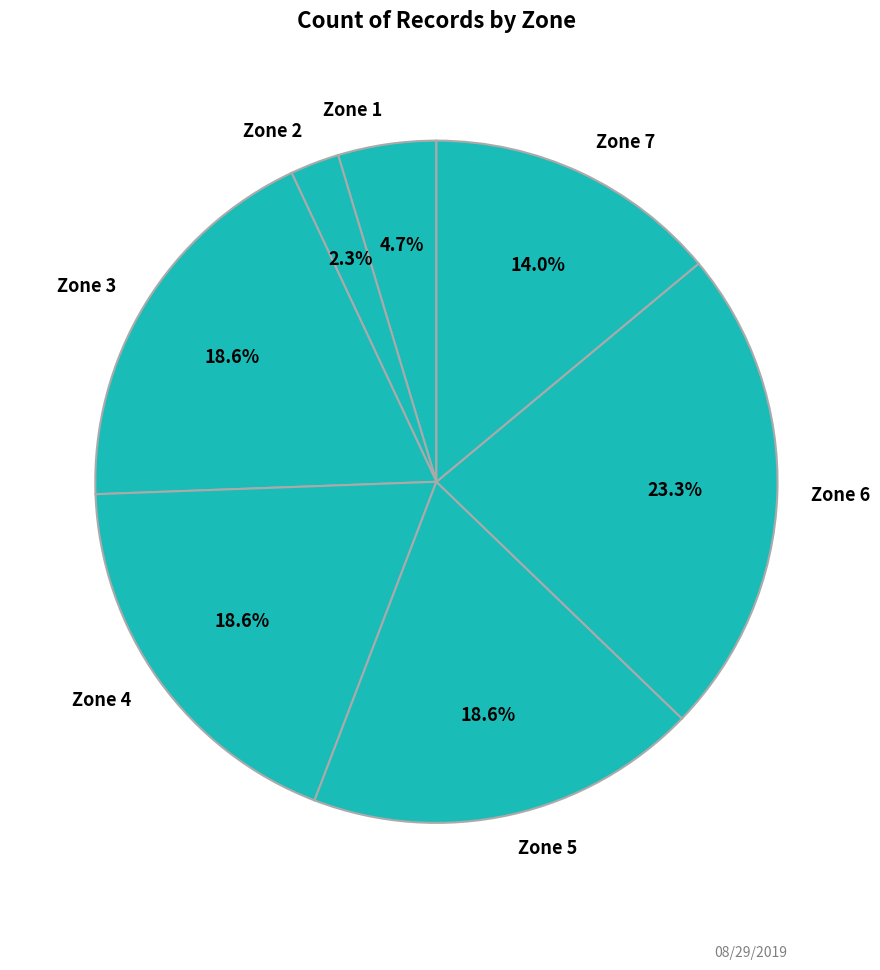

Which category has the smallest portion of the pie?

Zone 2